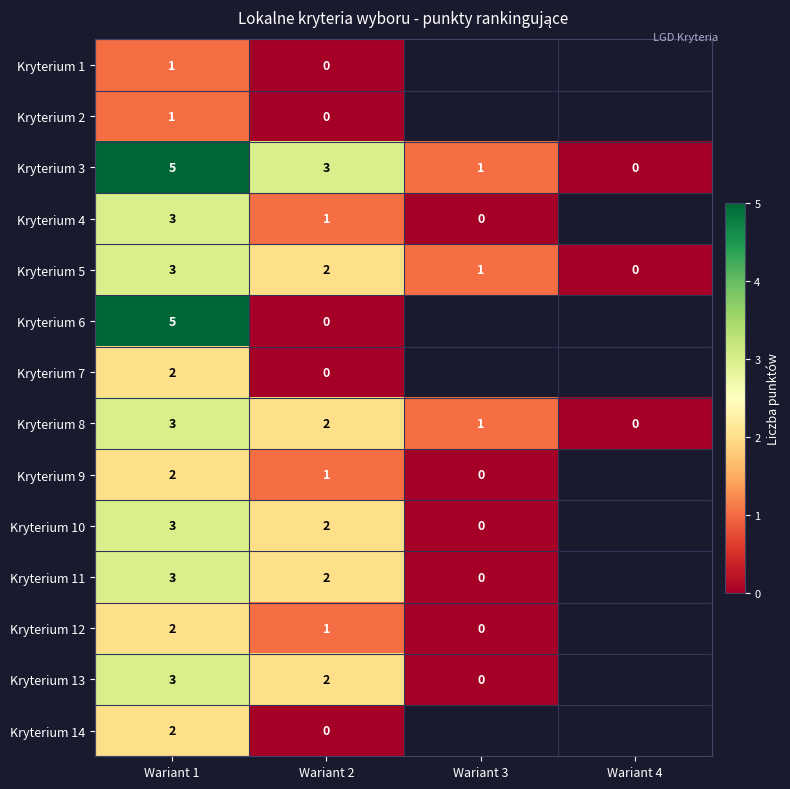

Is it true that Kryterium 7 equals 3 at Wariant 1?

False